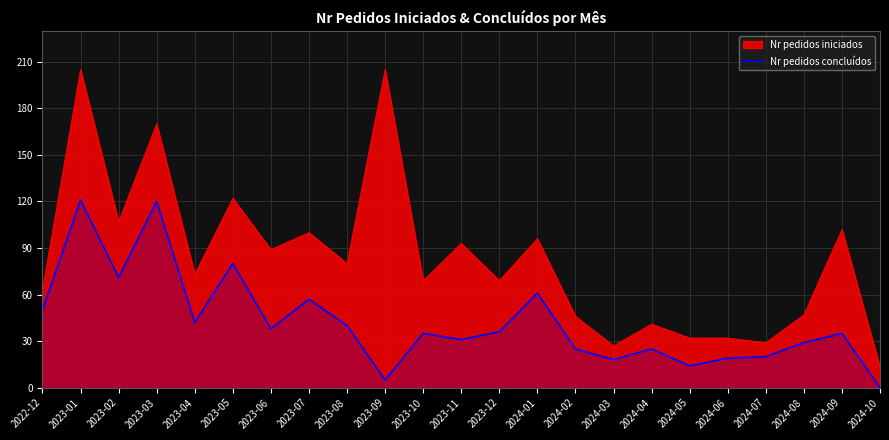

What is the label of the 22nd point from the left?

2024-09